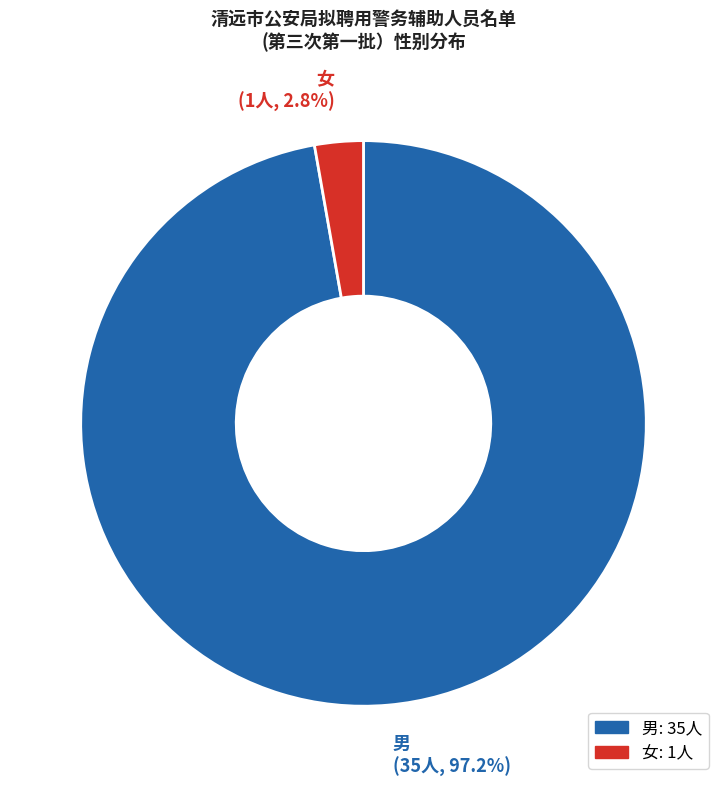

What percentage is the 男 slice, to the nearest percent?

97%